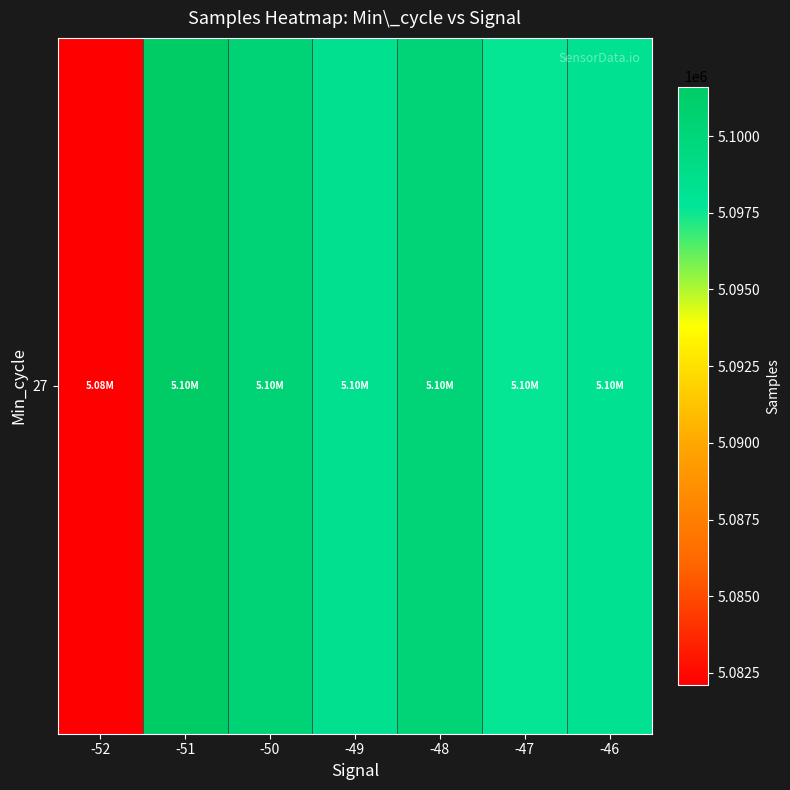

List the labels in order of value, smallest first.

-52, -47, -46, -49, -48, -50, -51